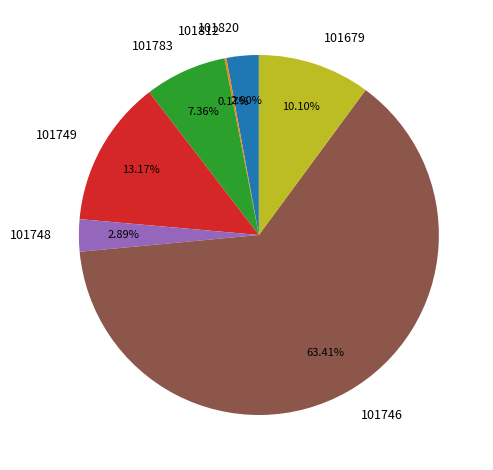

Which slice represents more than half of the pie?

101746